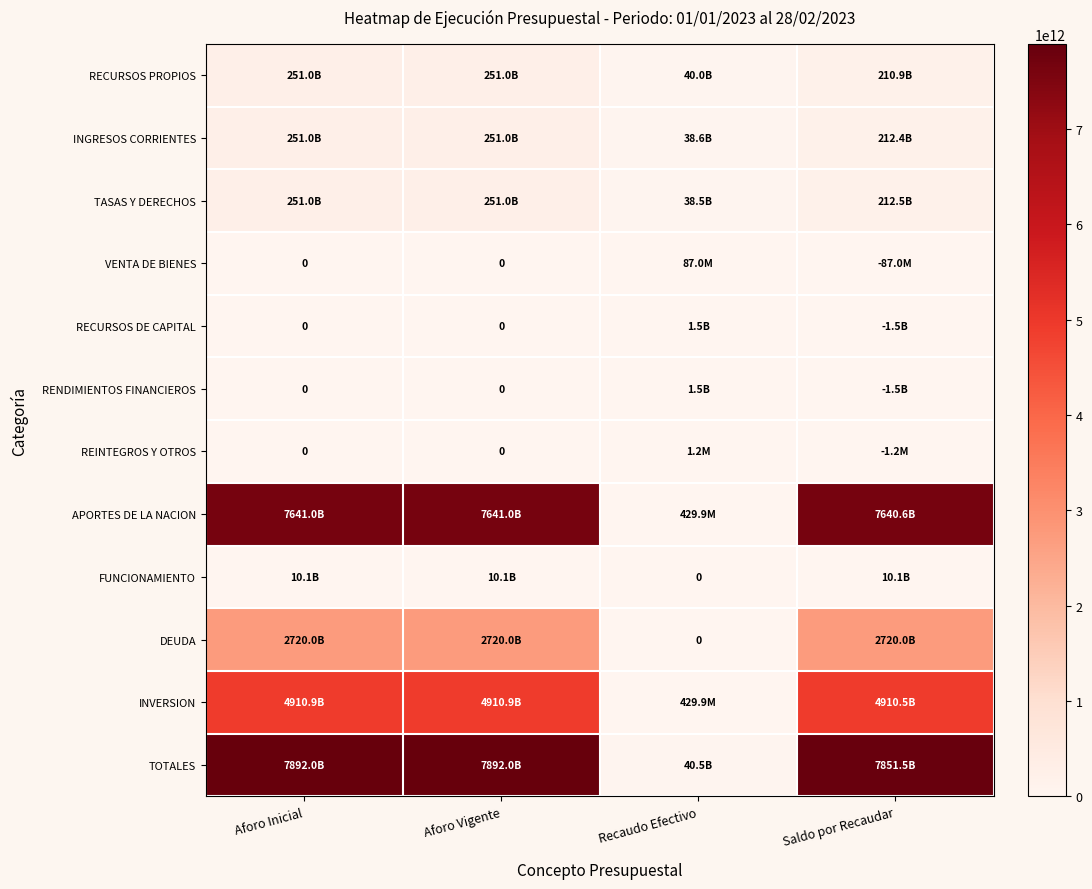

What is the greatest value displayed?

7891961033334